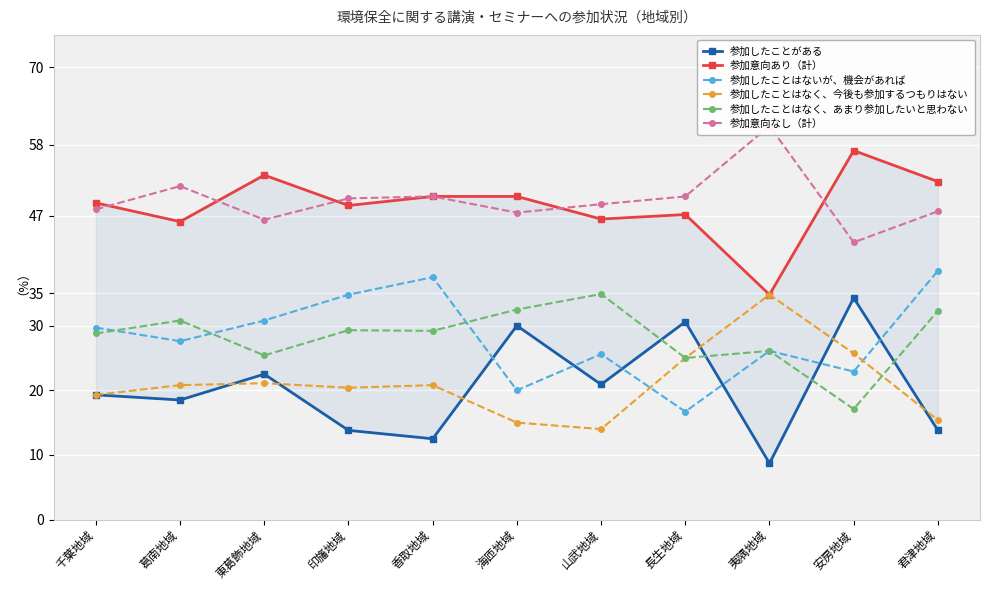

How many lines are shown in the chart?

6